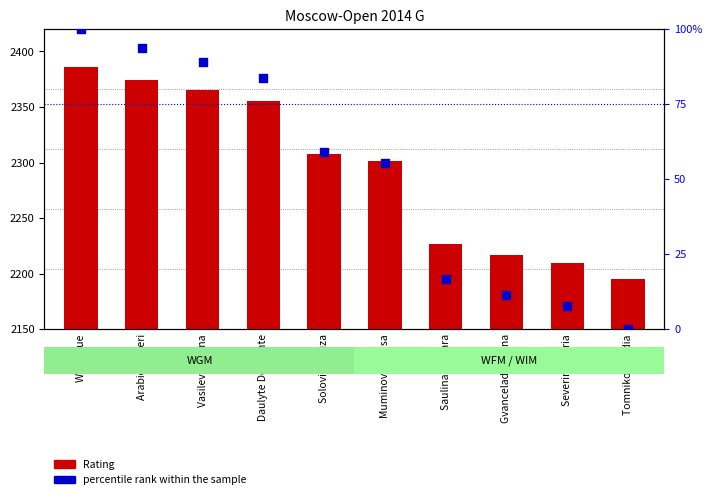

Which series contains the highest Y value?

Rating